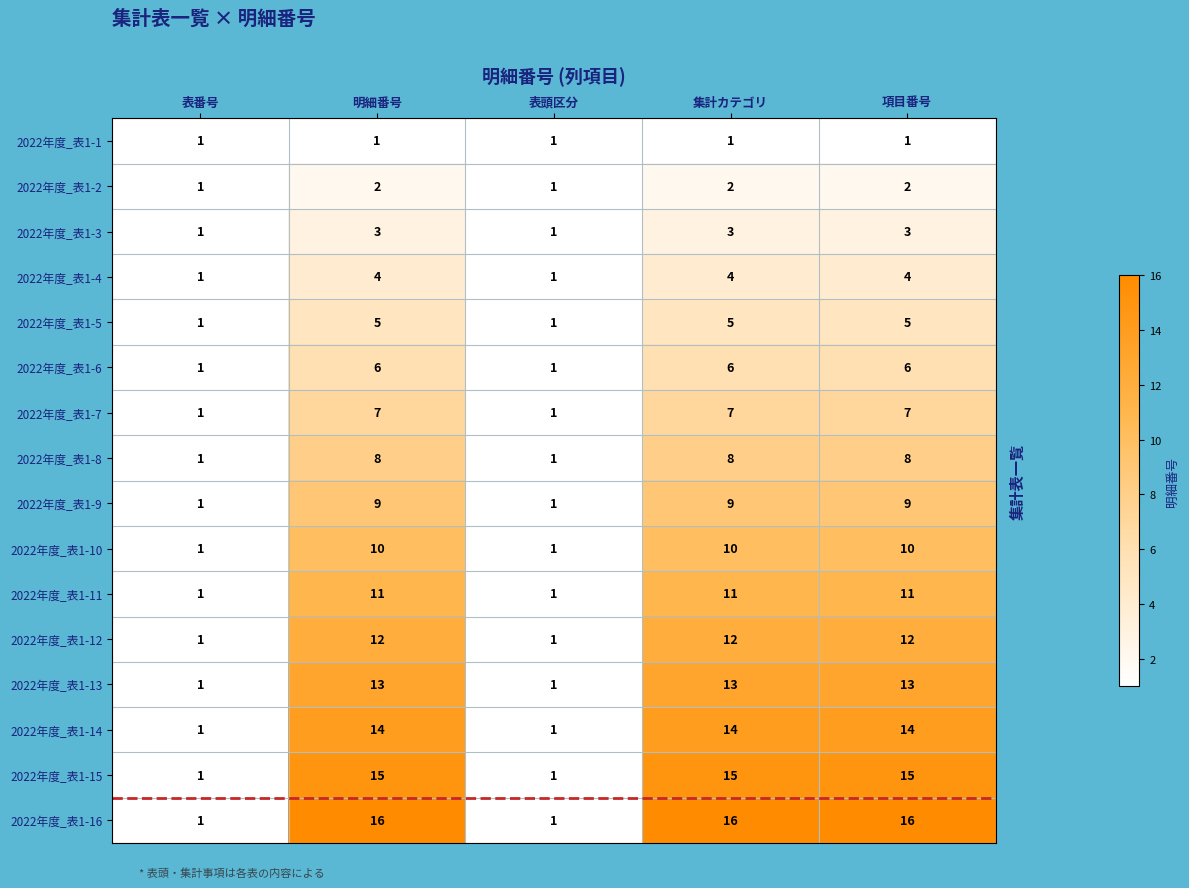

The value of 2022年度_表1-8 at 表番号 is 1. True or false?

True